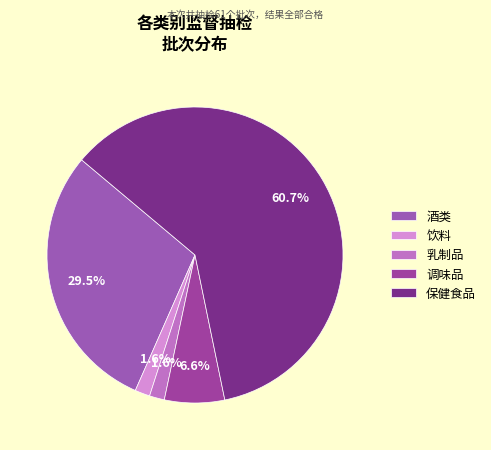

How much of the chart is everything except 饮料?

98.4%